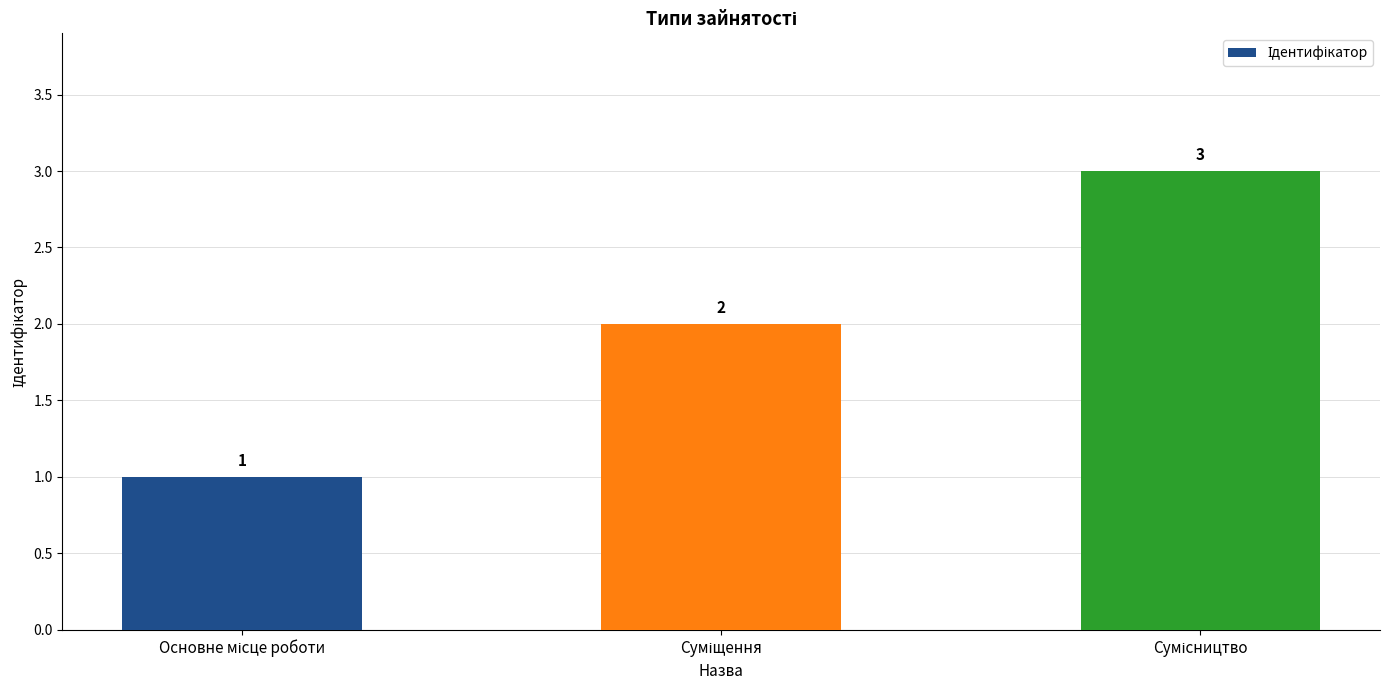

What is the maximum value shown in the chart?

3